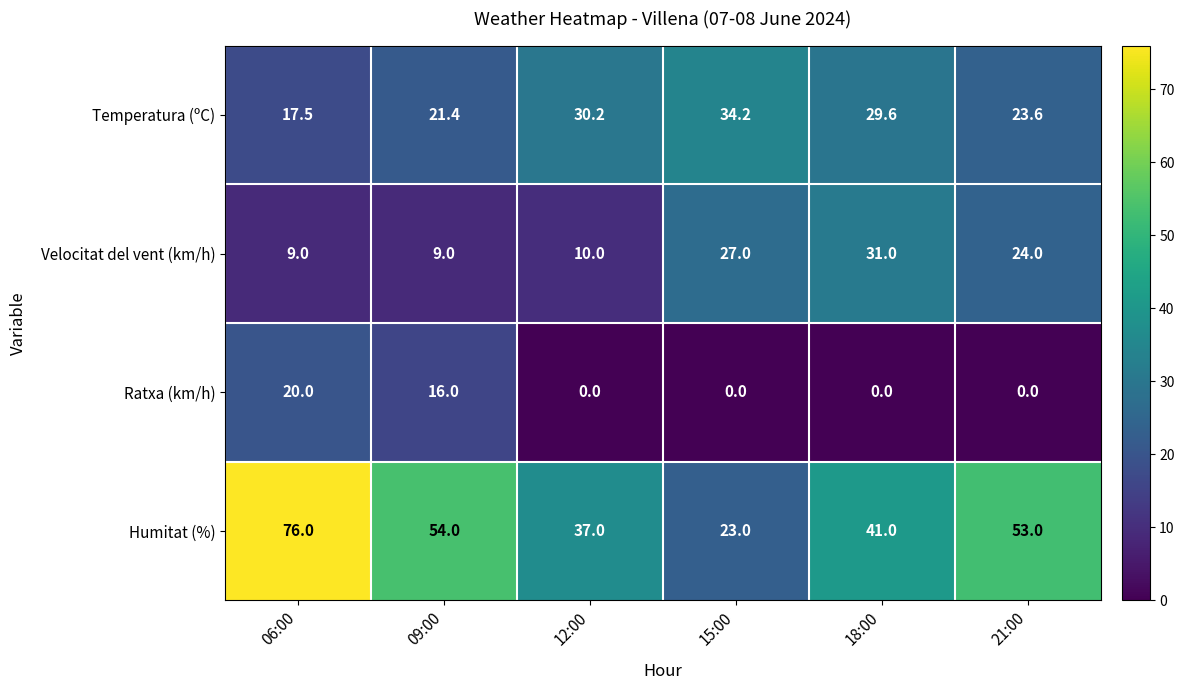

Where is Humitat (%) nearest to the value 49?

21:00